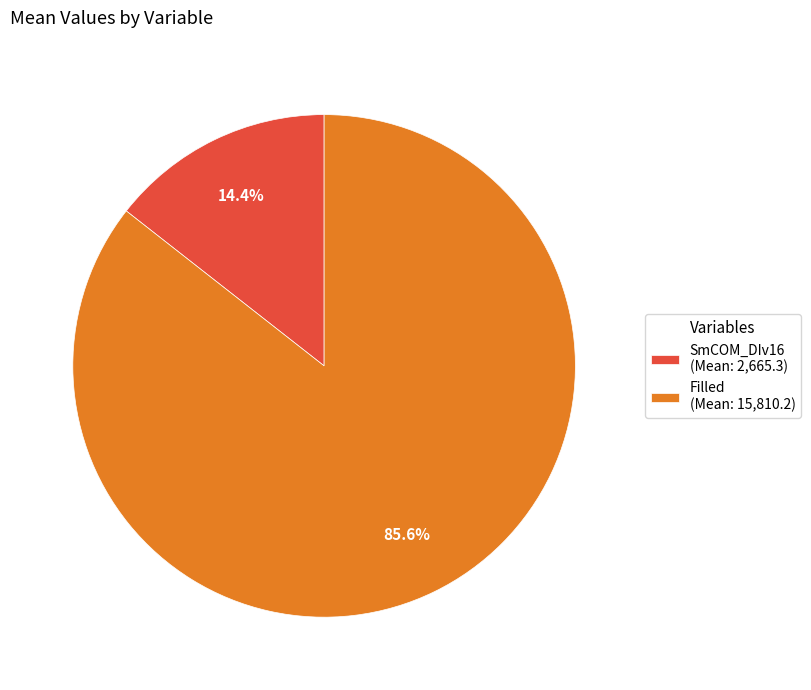

What percentage is NOT represented by Filled?

14.4%